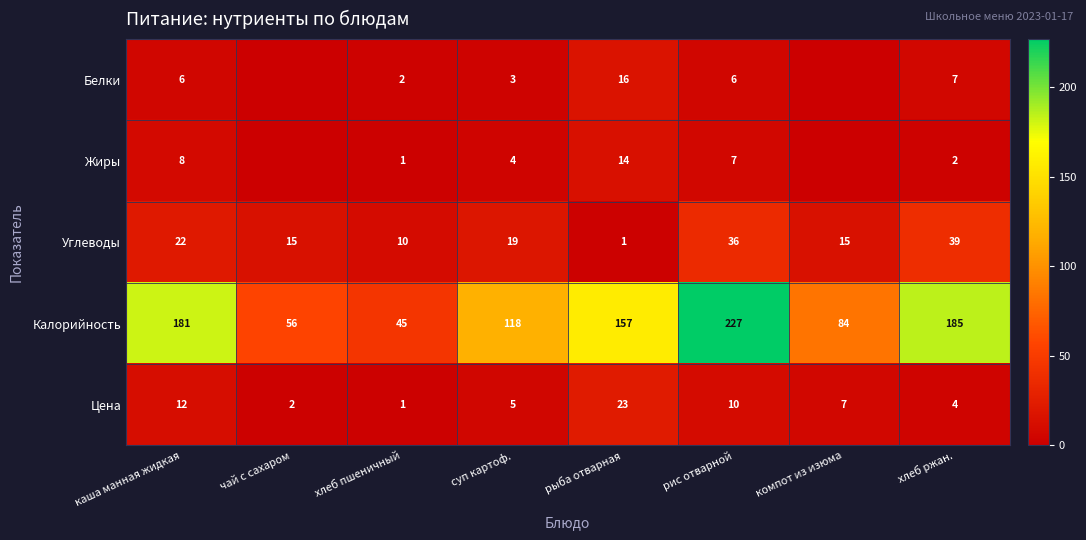

How many categories are shown in the chart?

8